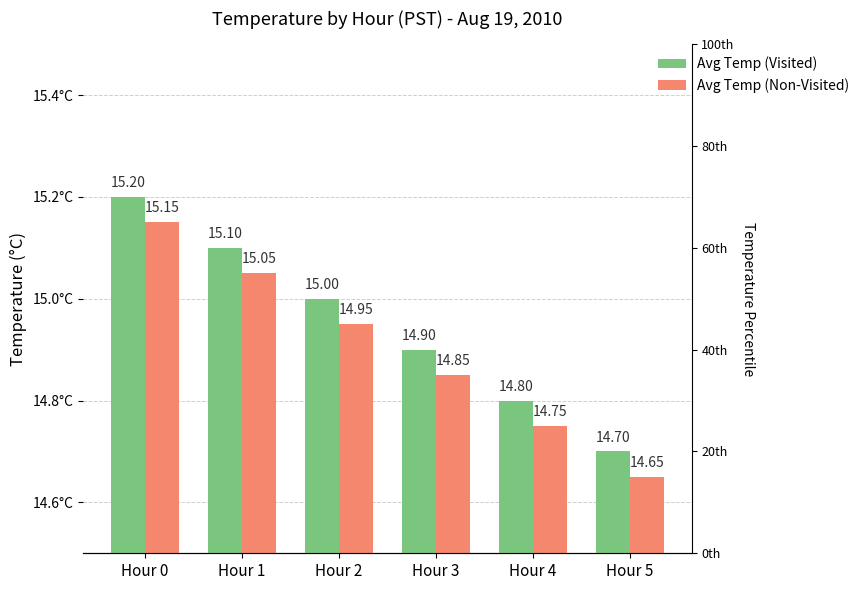

Is it true that Avg Temp (Visited) equals 14.7 at Hour 5?

True